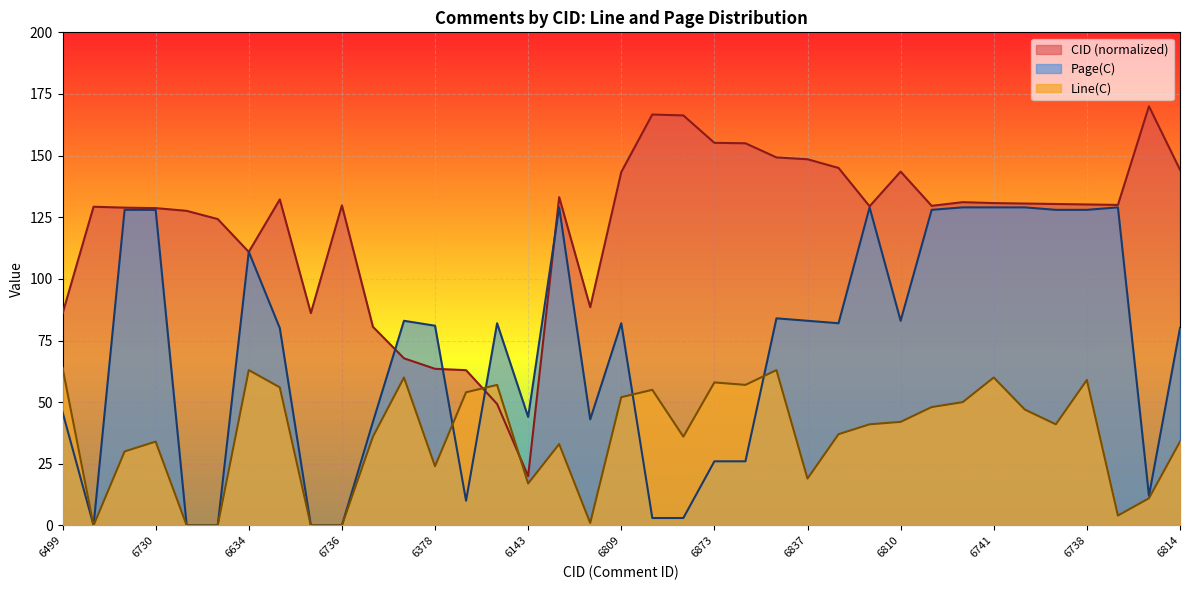

Count the number of data series in this chart.

3